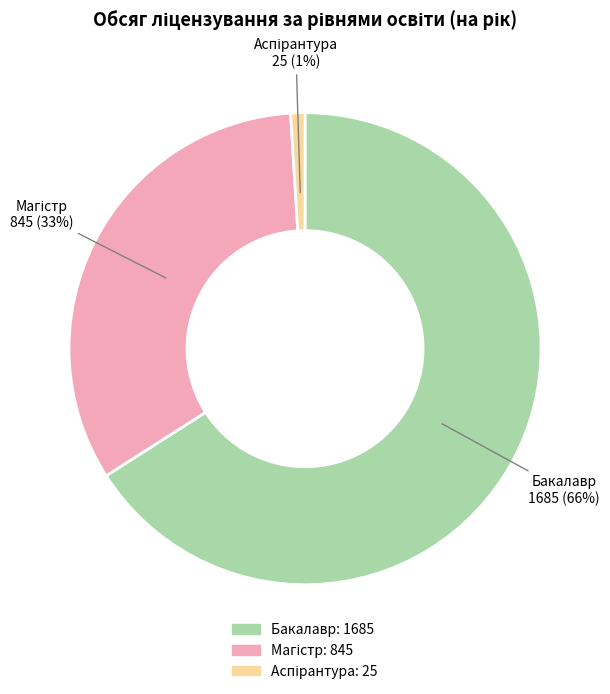

The Бакалавр slice represents 66% of the pie. True or false?

True